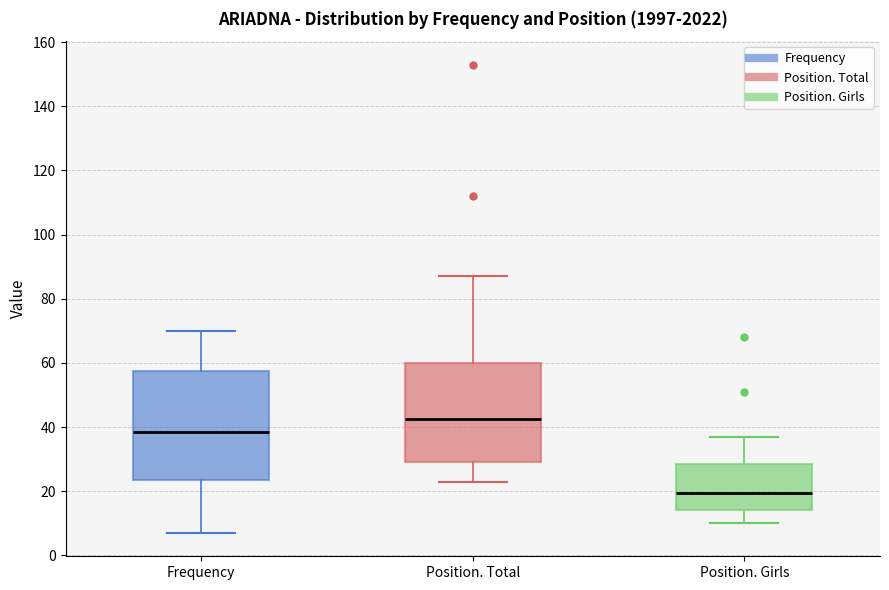

Which box has the highest median line?

Position. Total